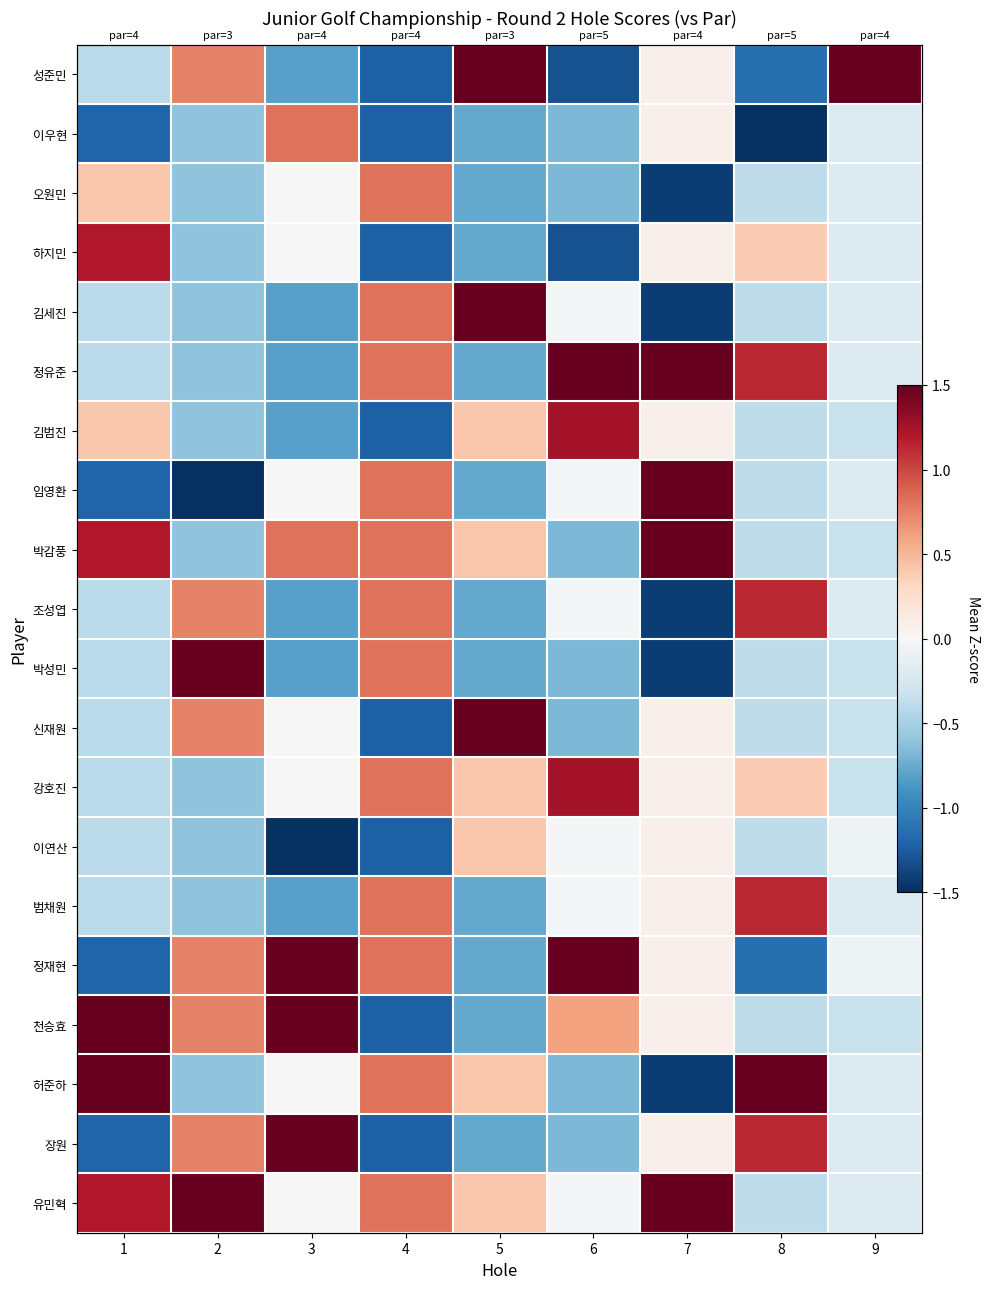

What is the highest value of the 박성민 series?

2.1